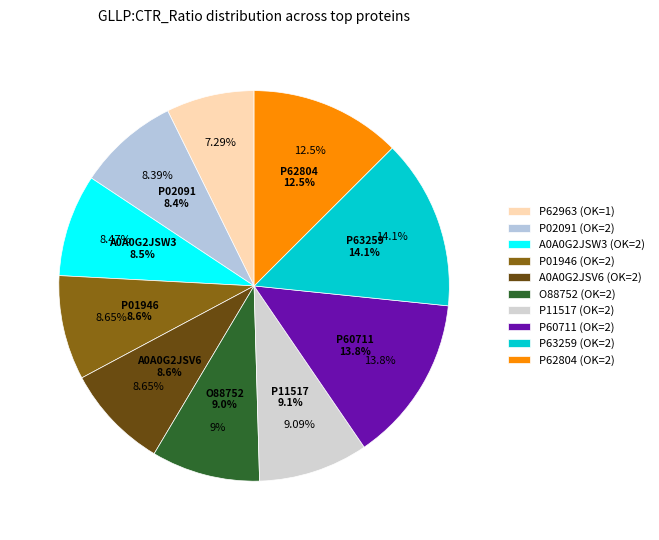

What percentage do P11517 (OK=2) and P63259 (OK=2) together represent?

23.2%